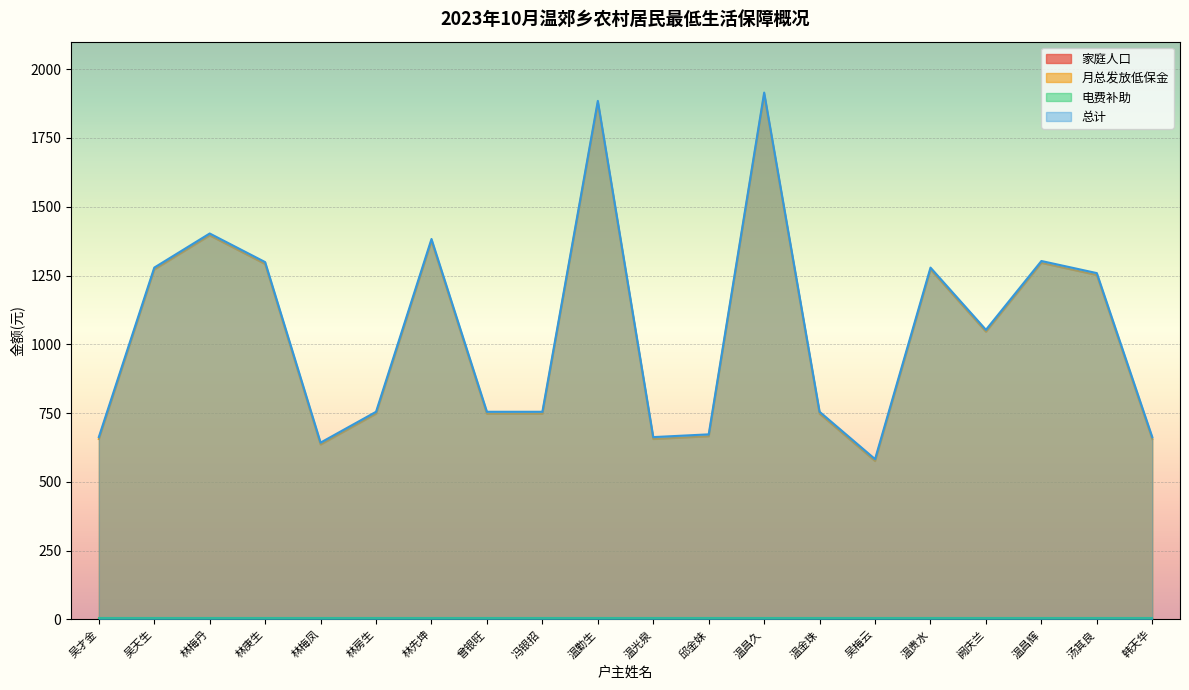

True or false: 总计 and 家庭人口 cross at least once.

False